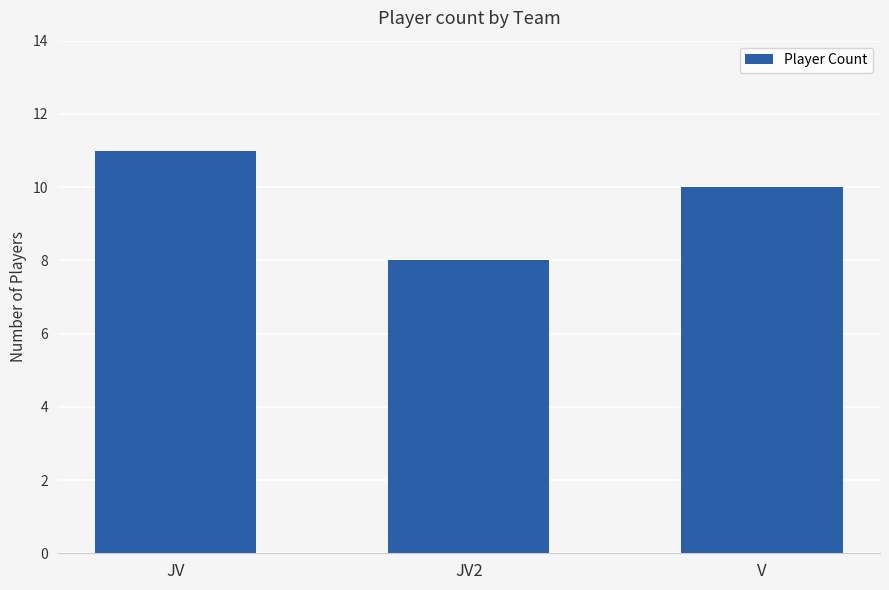

The chart shows a value of 10 at V. True or false?

True